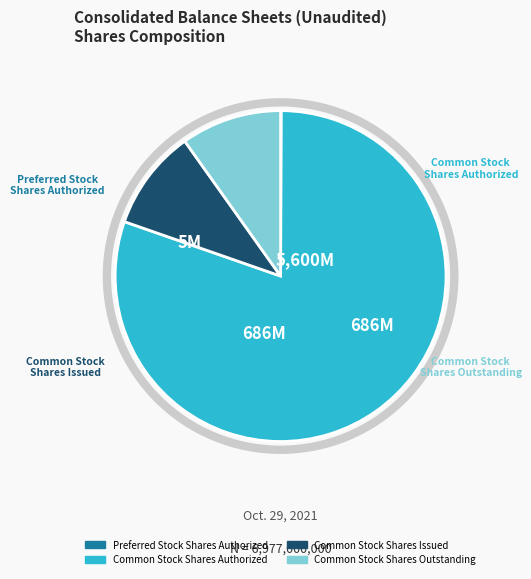

Which slice is the largest?

Common Stock Shares Authorized